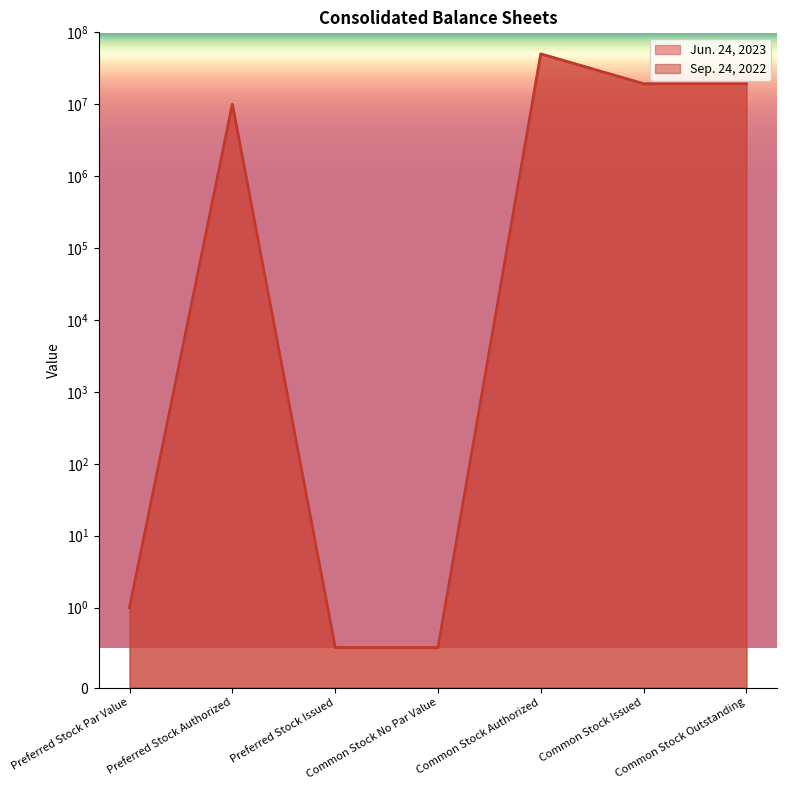

How many values in the Sep. 24, 2022 series are below 10000000?

3